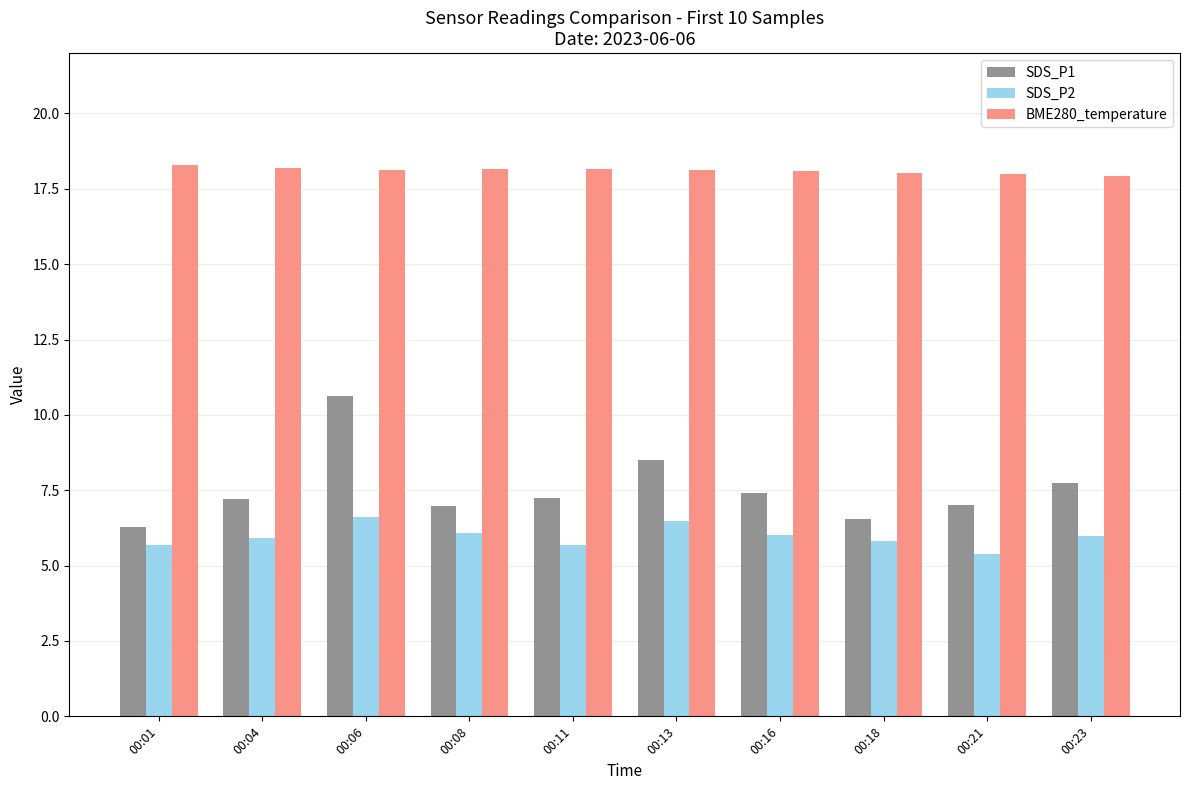

What value does the SDS_P1 series have at 00:08?

7.0